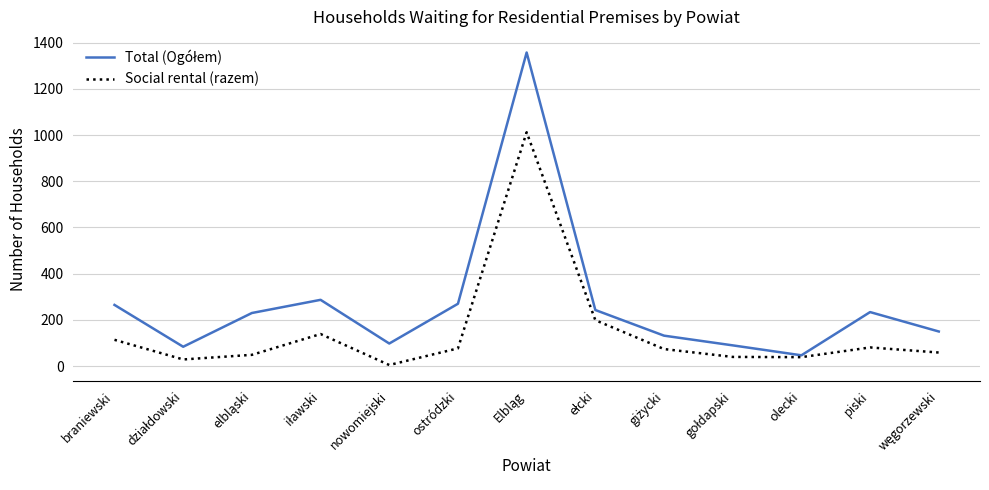

What is the total value across all series at olecki?

86